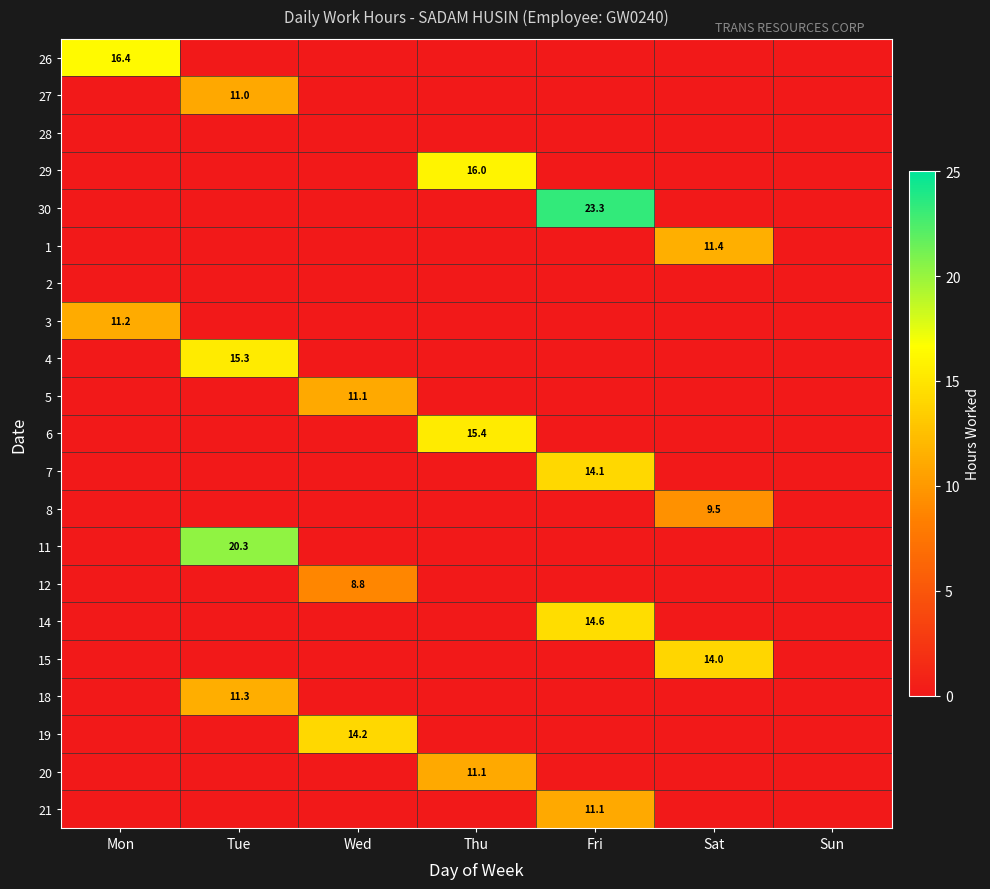

True or false: 11 has a value of 20.3 at Tue.

True